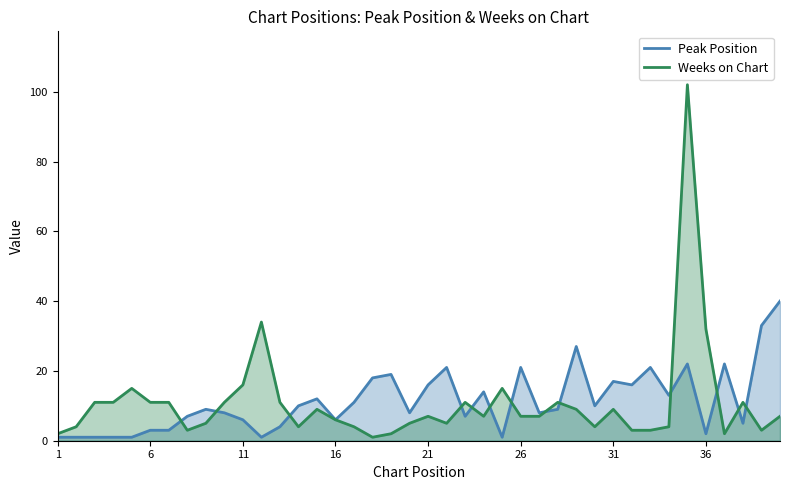

Between 21 and 32, which series saw the biggest shift?

Weeks on Chart